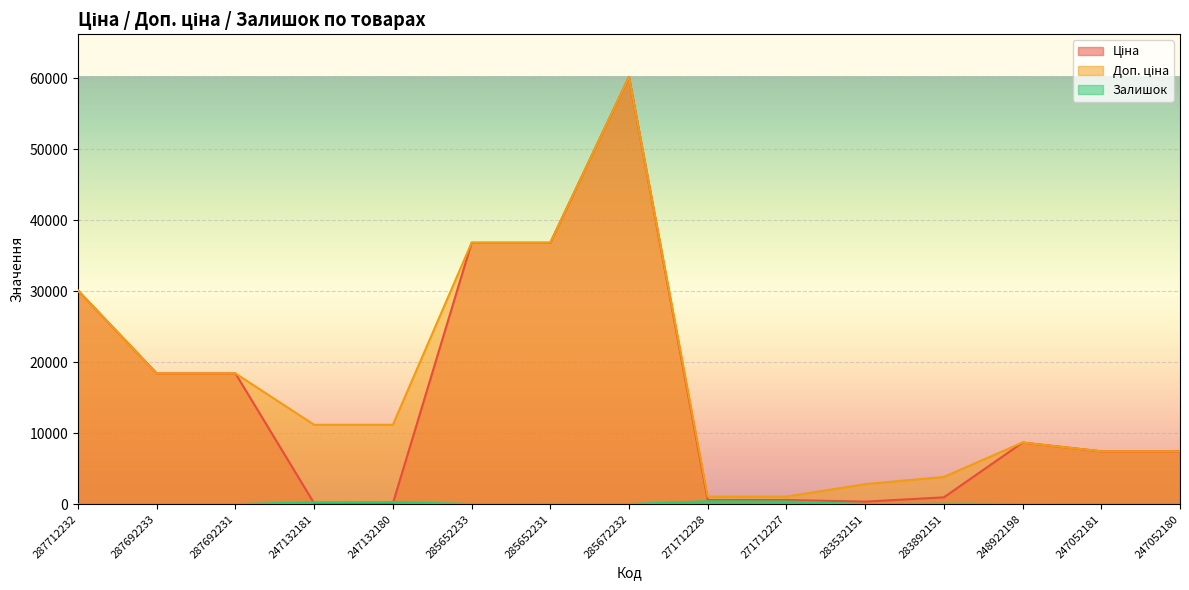

What are all the series names shown in the legend?

Ціна, Доп. ціна, Залишок